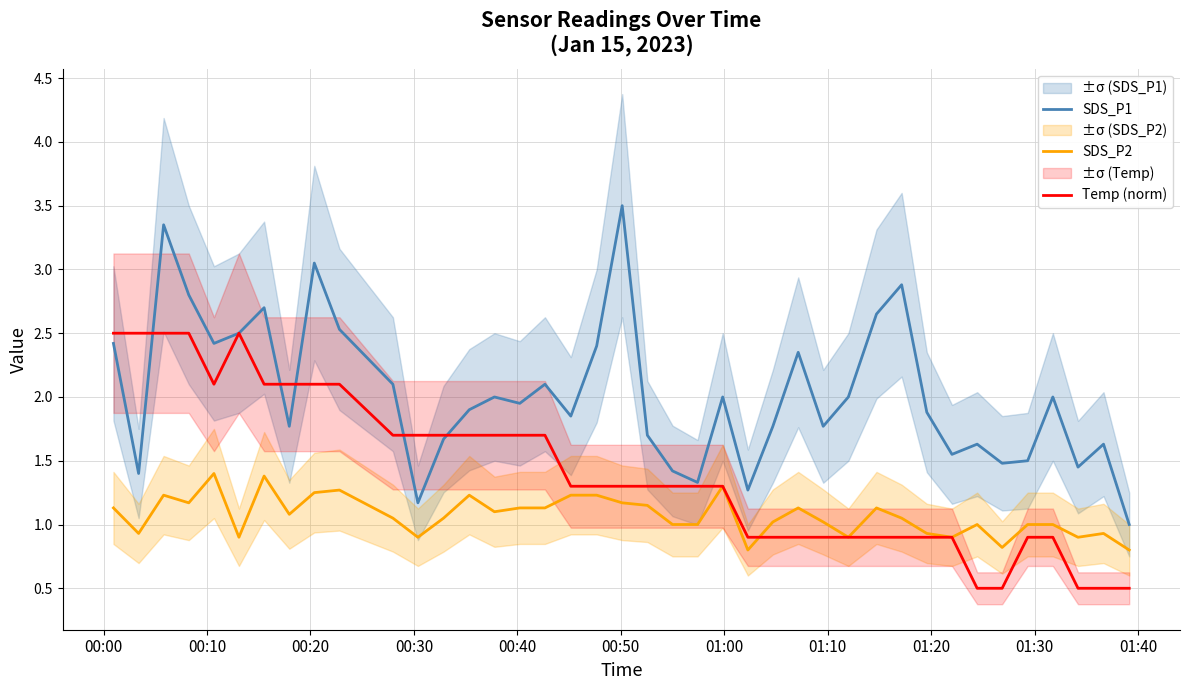

True or false: SDS_P2 and SDS_P1 cross at least once.

False